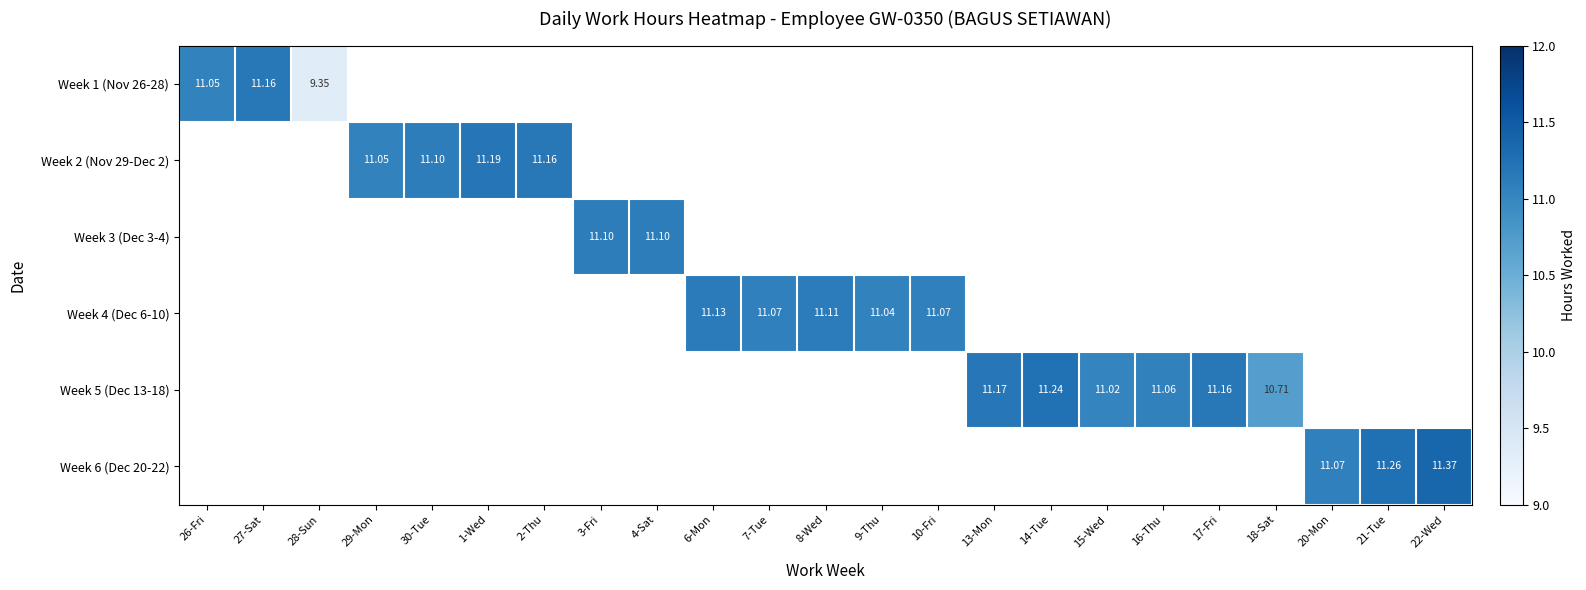

List the series in order of their peak value, lowest first.

Week 3 (Dec 3-4), Week 4 (Dec 6-10), Week 1 (Nov 26-28), Week 2 (Nov 29-Dec 2), Week 5 (Dec 13-18), Week 6 (Dec 20-22)